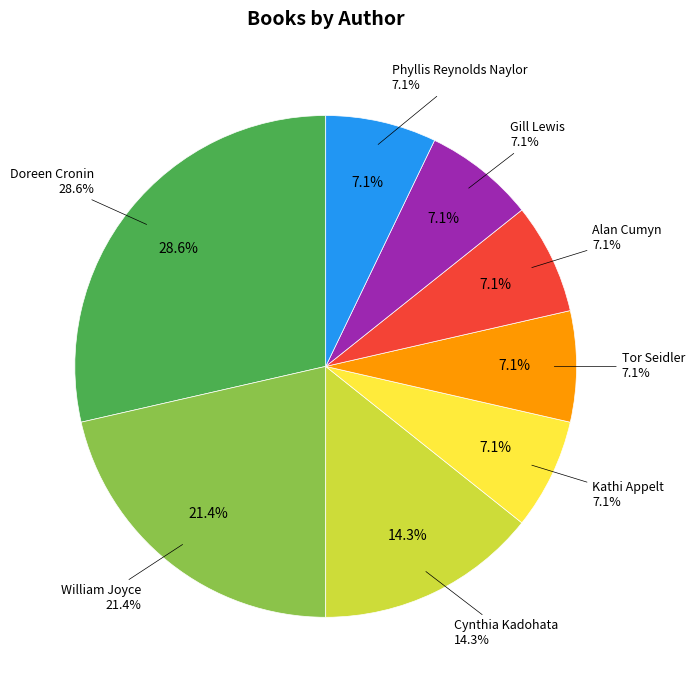

What is the change in value from Cynthia Kadohata (19010675) to Kathi Appelt (44734473)?

-1